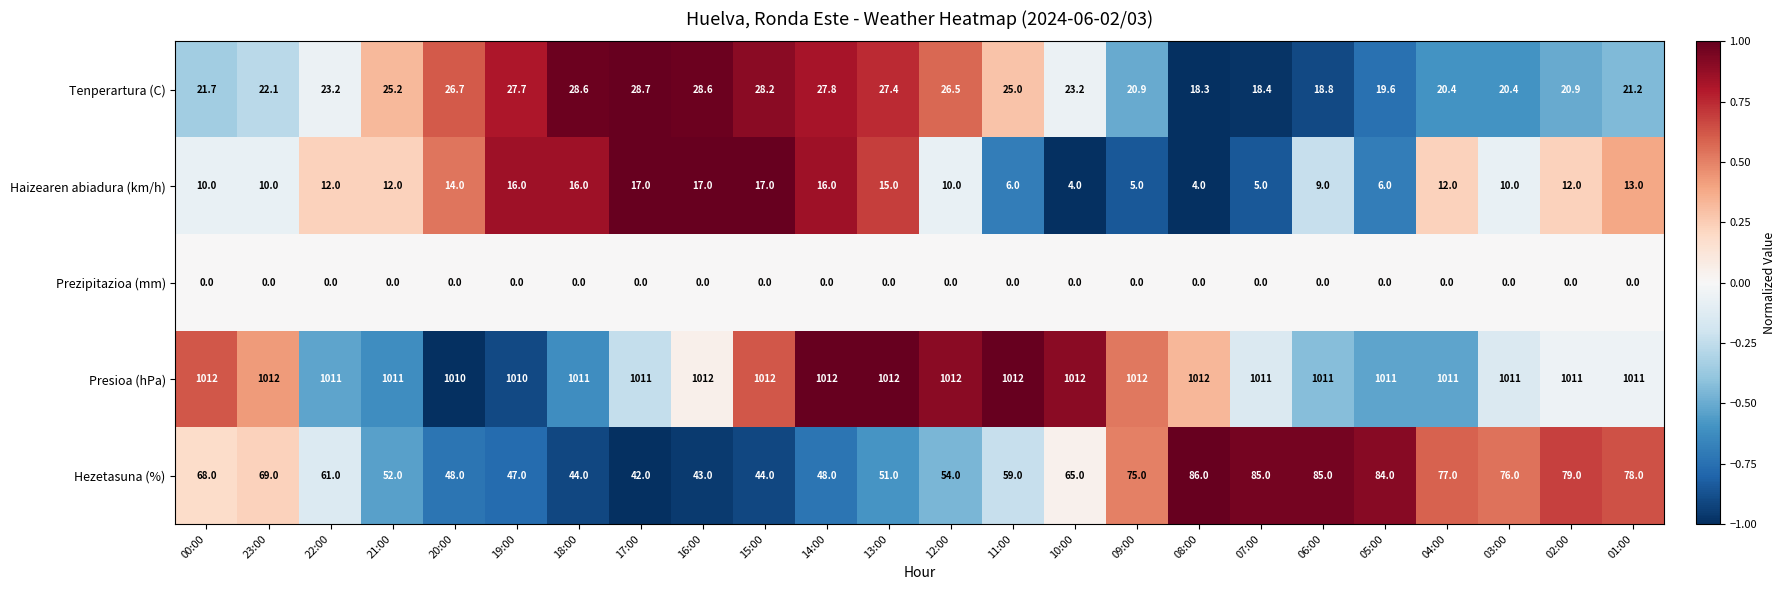

The value of Presioa (hPa) at 01:00 is 1011.0. True or false?

True